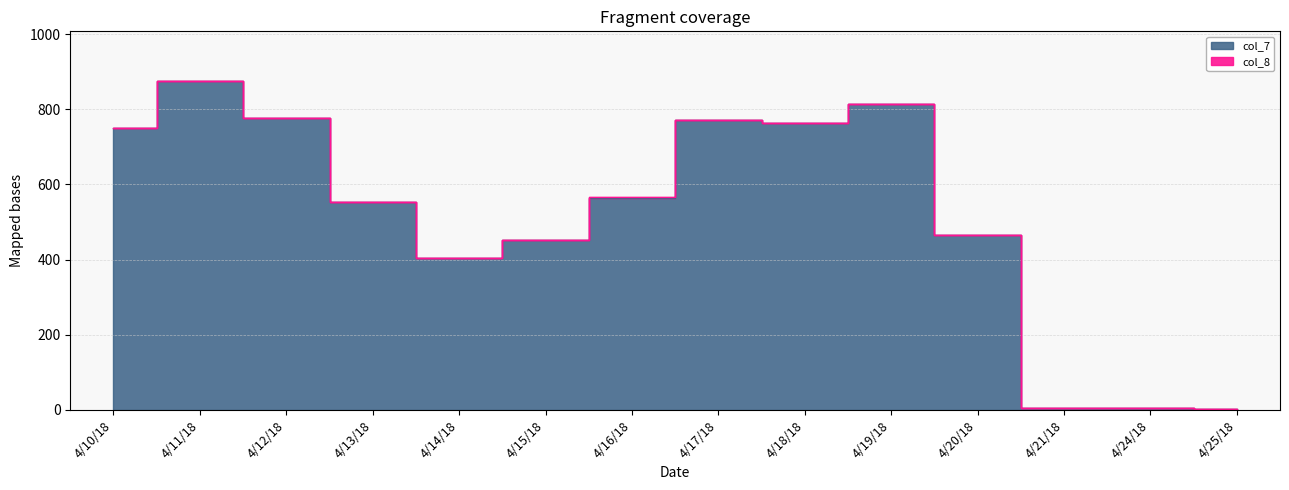

What is the label of the 12th point from the left?

4/21/18